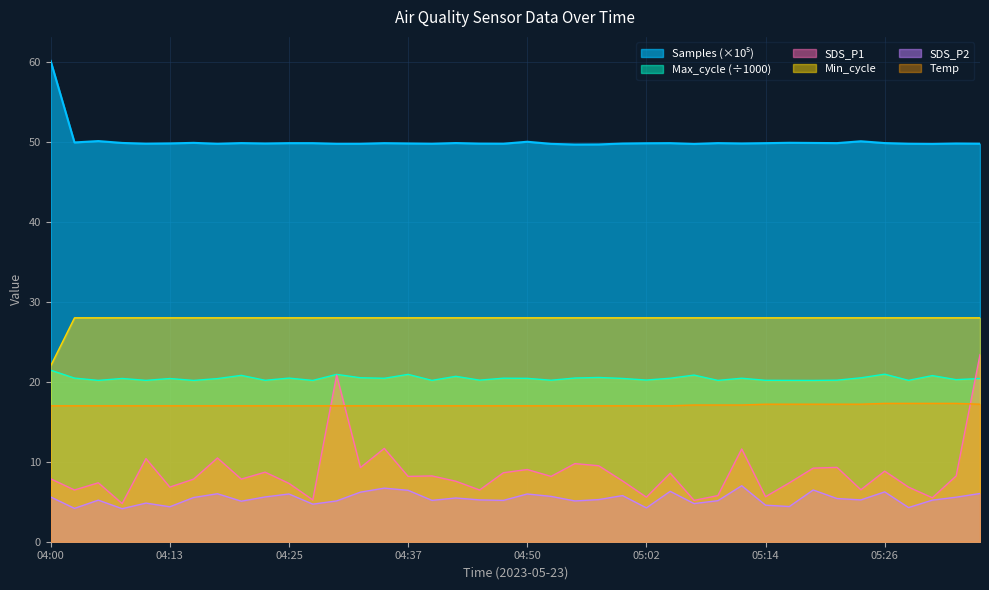

At which category is the sum across all series the highest?

05:36